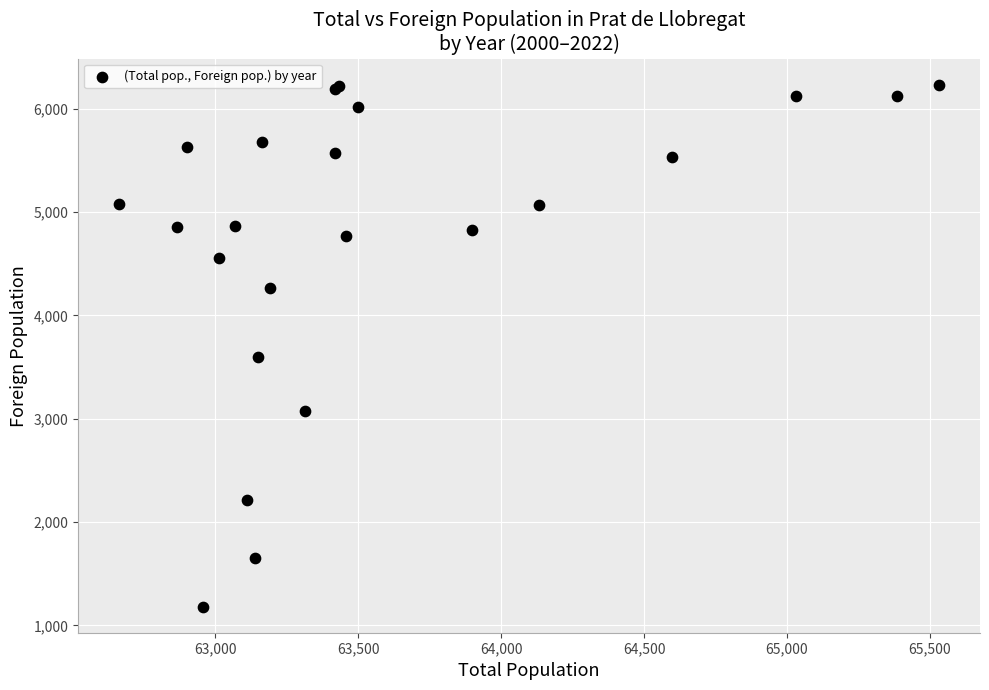

What Y value in the scatter plot is closest to 3706?

3600